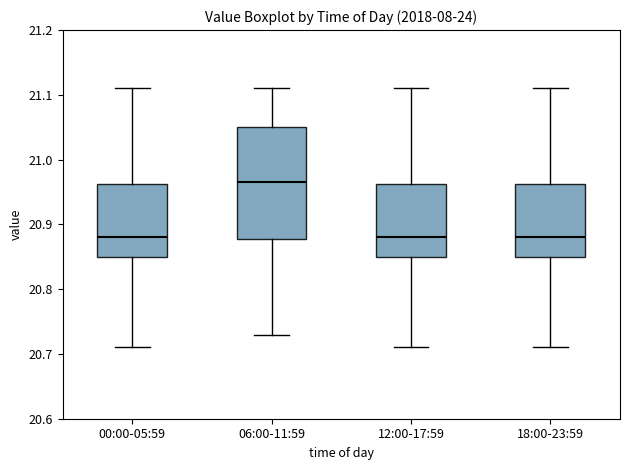

Which box is the tallest, from its lower edge to its upper edge?

06:00-11:59